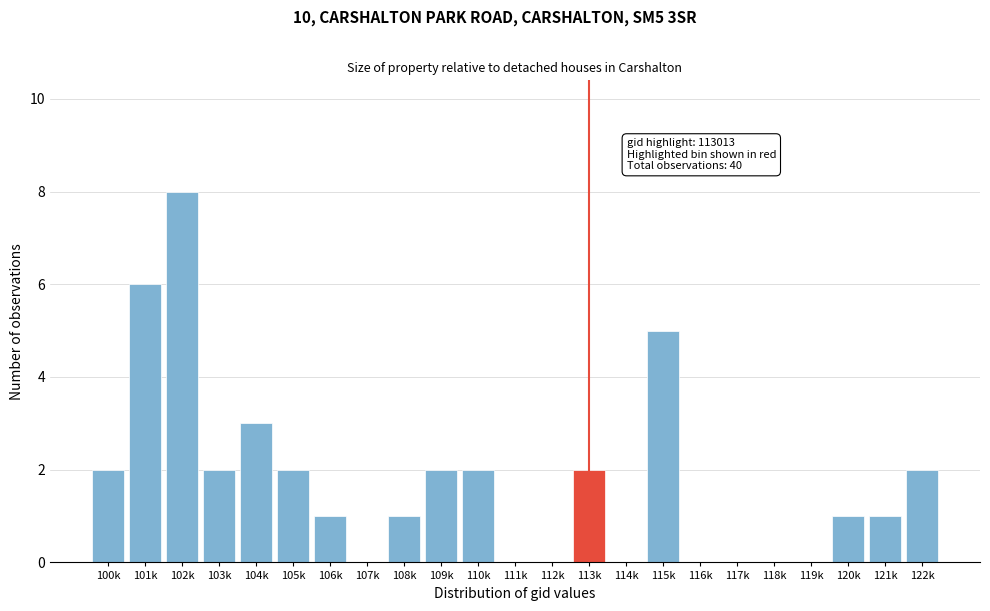

Reading left to right, extract all data points from this chart.

100k=2	101k=6	102k=8	103k=2	104k=3	105k=2	106k=1	107k=0	108k=1	109k=2	110k=2	111k=0	112k=0	113k=2	114k=0	115k=5	116k=0	117k=0	118k=0	119k=0	120k=1	121k=1	122k=2